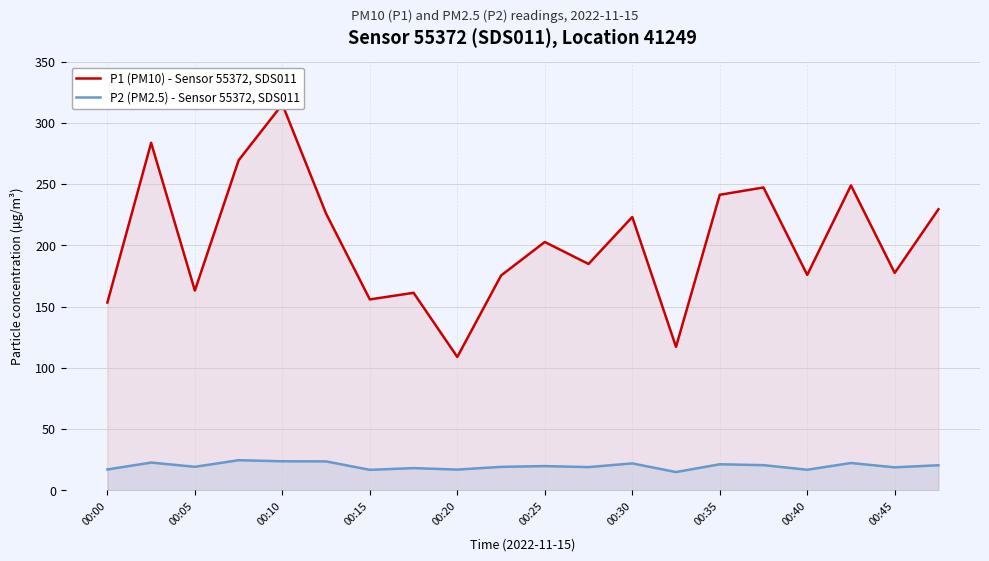

True or false: P2 (PM2.5) - Sensor 55372, SDS011 and P1 (PM10) - Sensor 55372, SDS011 intersect in this chart.

False